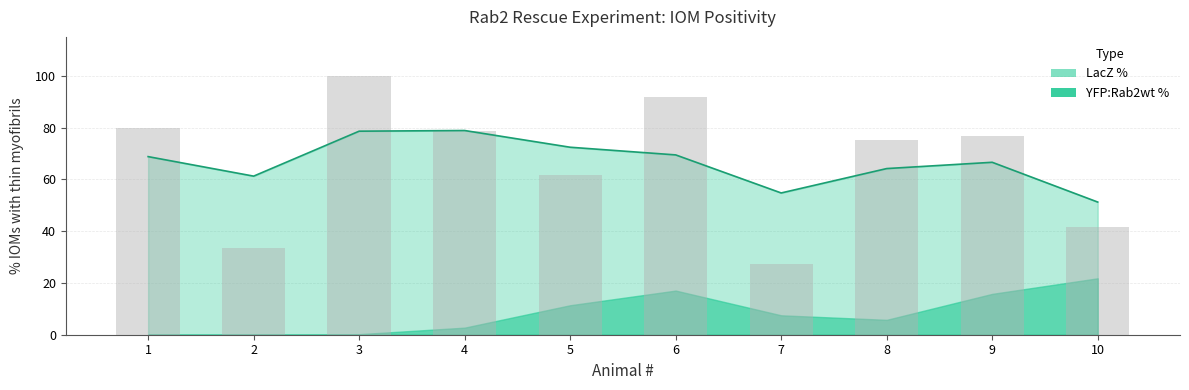

Reading left to right, extract all data points from this chart.

1=80.0	2=33.3	3=100.0	4=78.6	5=61.5	6=91.7	7=27.3	8=75.0	9=76.9	10=41.7